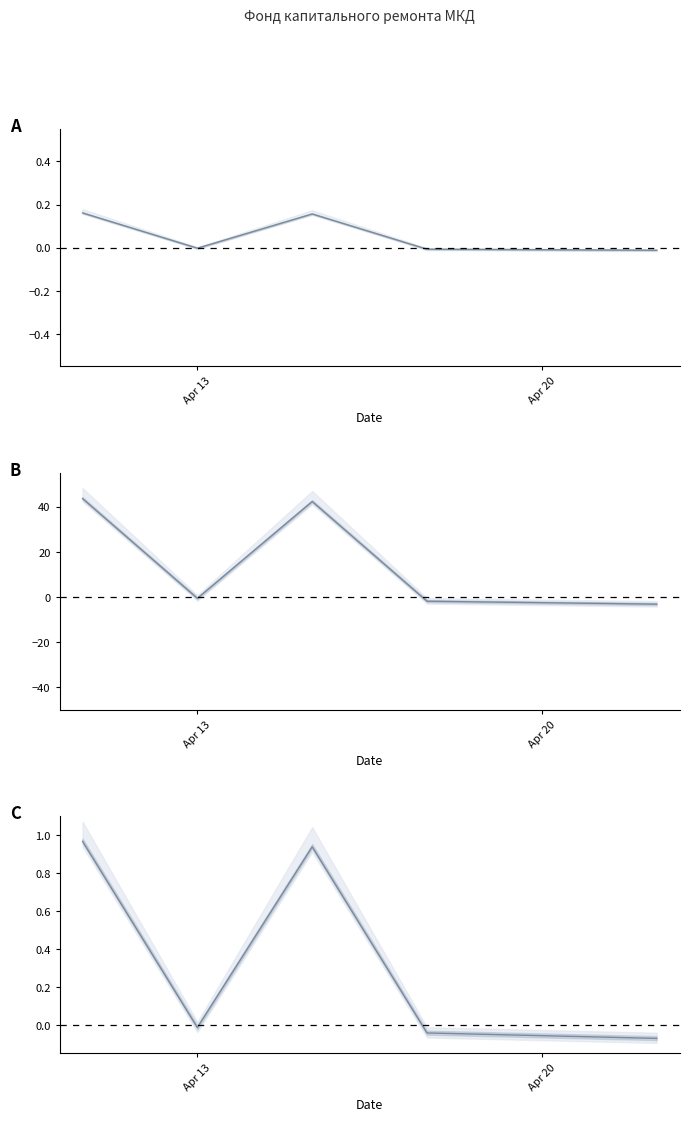

What is the maximum value shown in the chart?

1.0